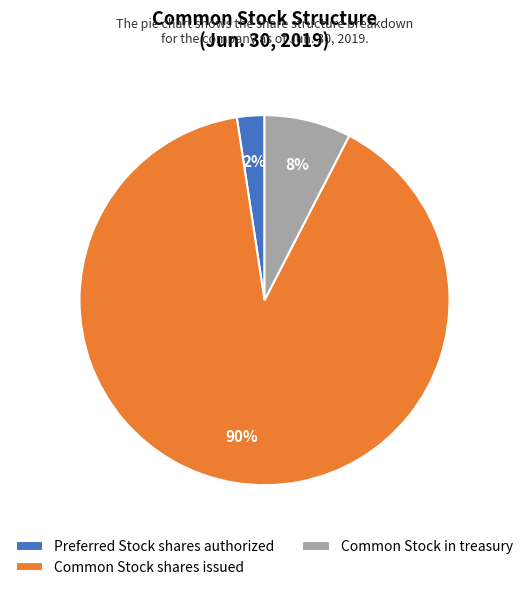

To the nearest percent, what percentage of the pie is Common Stock shares issued?

90%